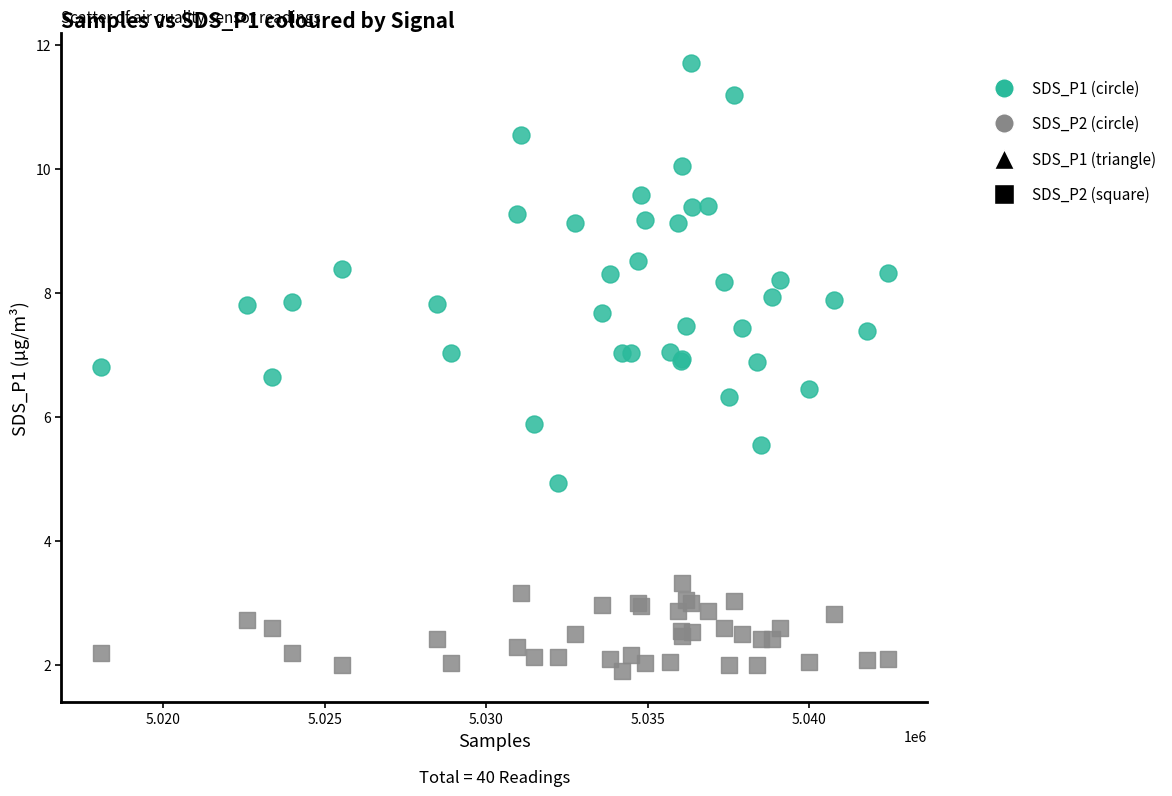

Which series reaches the maximum Y coordinate?

SDS_P1 (circle)